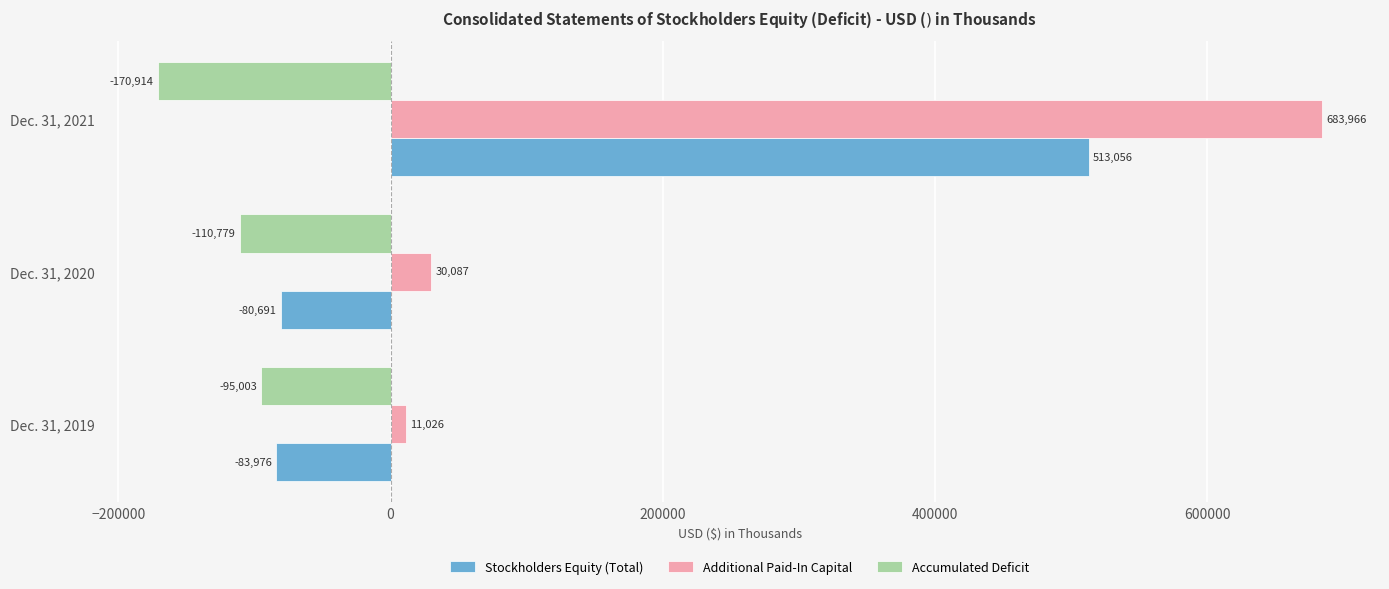

Rank the categories by Stockholders Equity (Total) value from lowest to highest.

Dec. 31, 2019, Dec. 31, 2020, Dec. 31, 2021